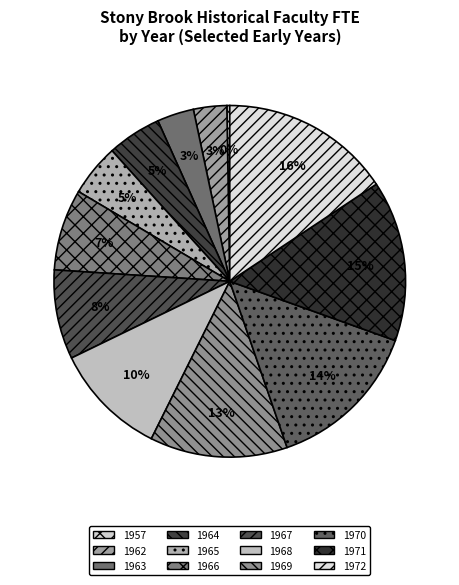

The 1965 slice represents 13% of the pie. True or false?

False